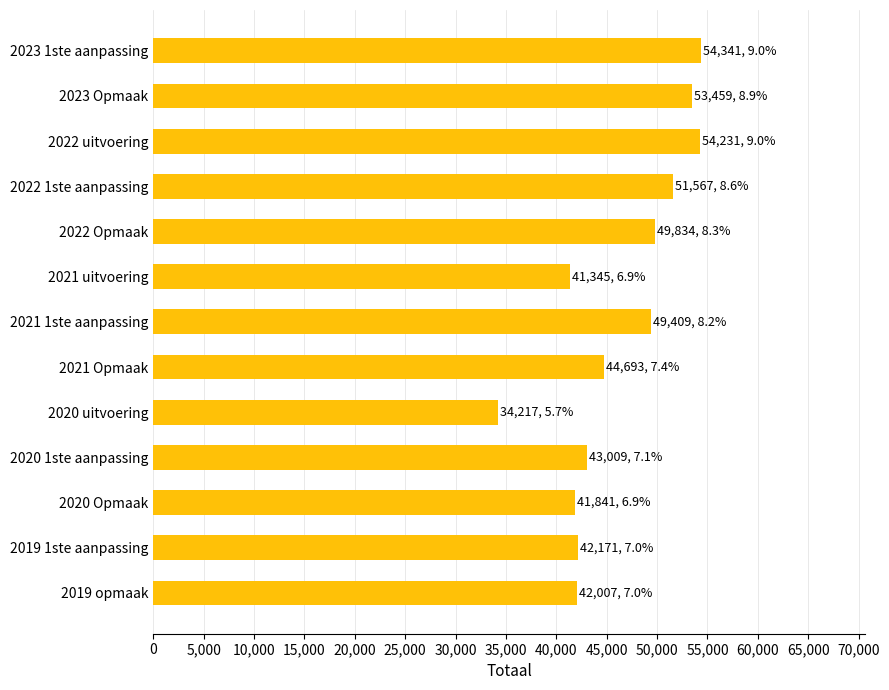

What is the smallest value displayed?

34217